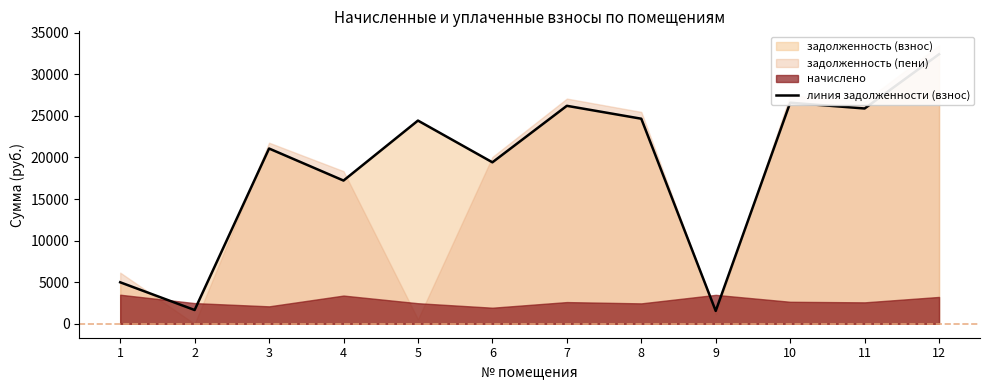

What is the greatest value displayed?

32411.2